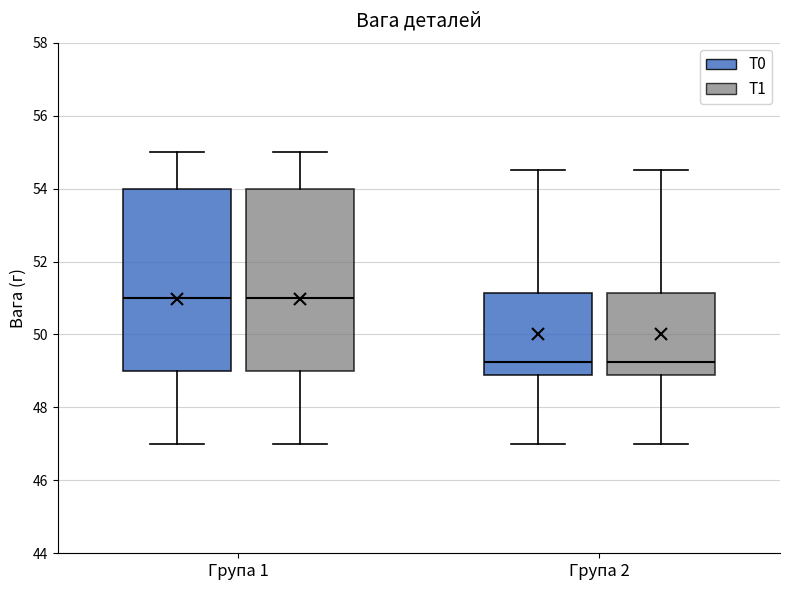

Reading left to right, transcribe this box plot: for each box, give where its median line is, the range the box spans, and where its two whiskers end, as read against the y-axis. The values are not printed on the chart, so give them approximately, as read against the axis.

Група 1 (T0): median 51.0, box 49.0 to 54.0, whiskers 47.0 to 55.0
Група 1 (T1): median 51.0, box 49.0 to 54.0, whiskers 47.0 to 55.0
Група 2 (T0): median 49.2, box 48.8 to 51.2, whiskers 47.0 to 54.6
Група 2 (T1): median 49.2, box 48.8 to 51.2, whiskers 47.0 to 54.6